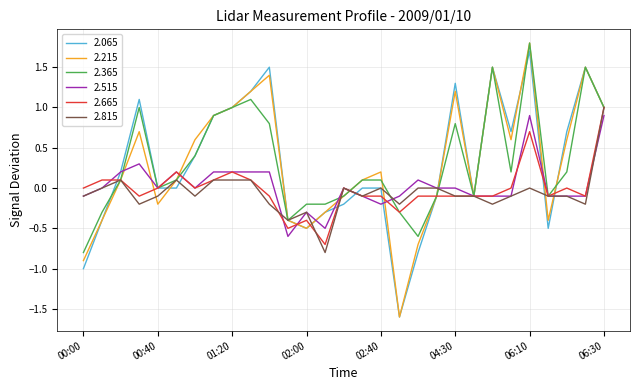

What is the greatest value displayed?

1.8